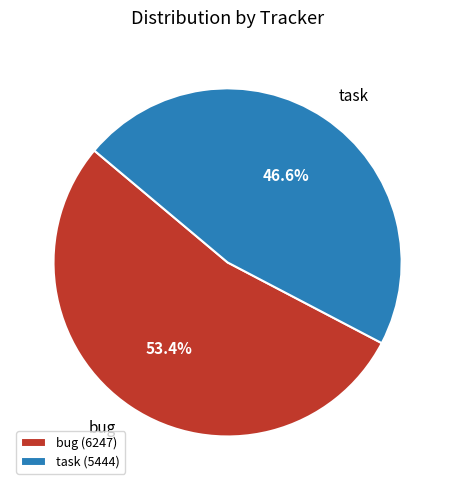

Count the number of slices in the pie.

2